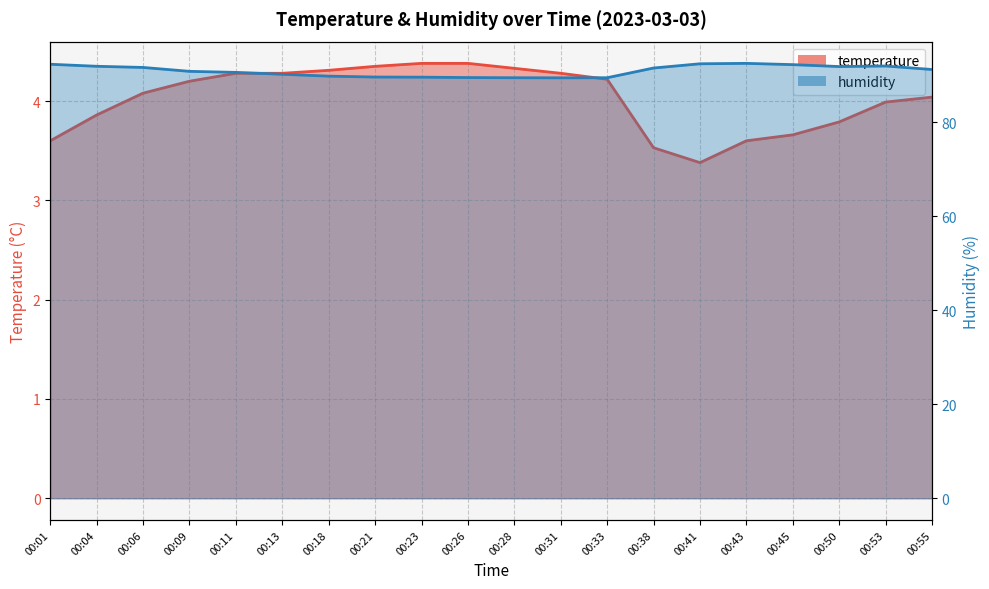

Read the temperature value at 00:01.

3.6